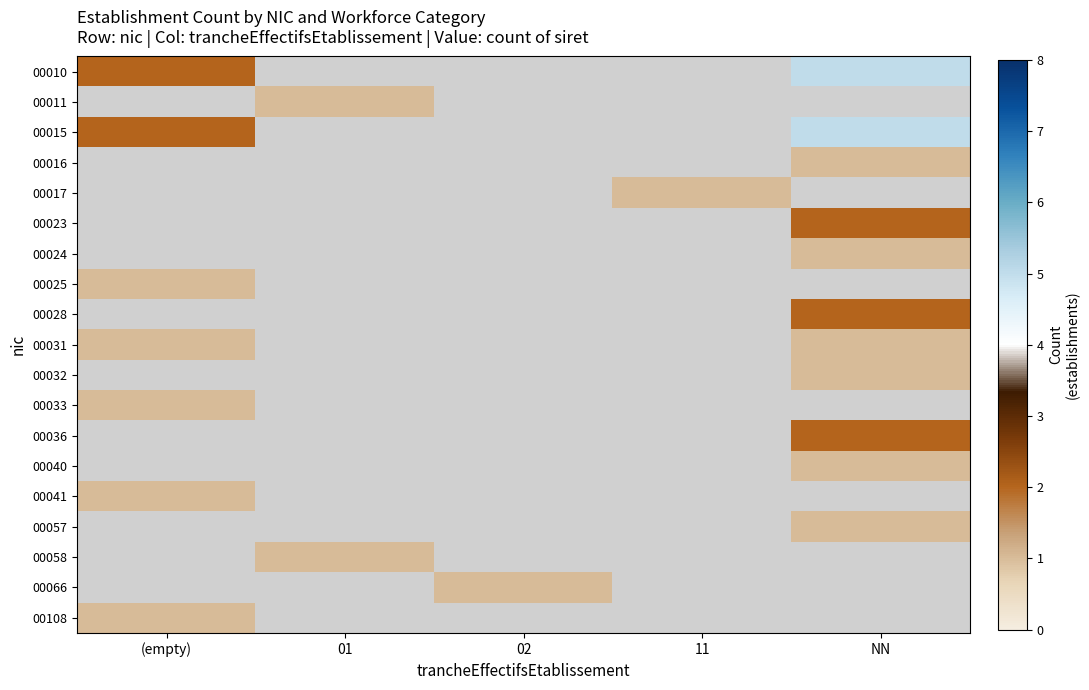

Count the number of categories in the chart.

5